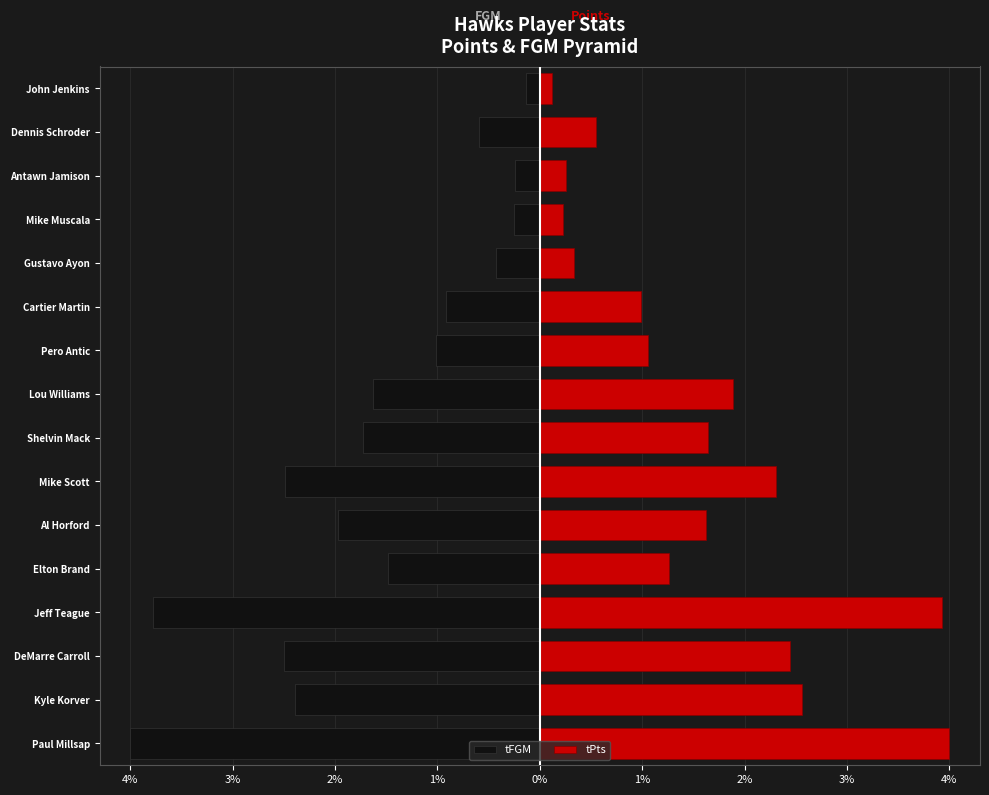

Rank the series at Kyle Korver from highest to lowest value.

tPts, tFGM